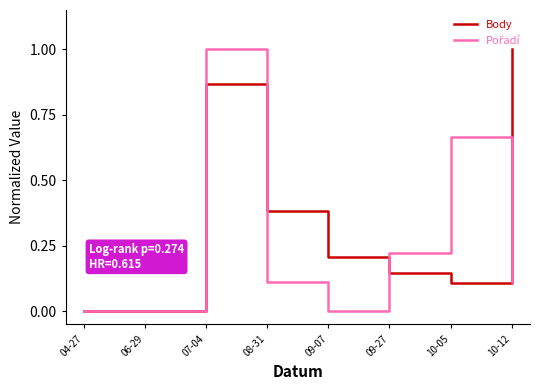

What is the highest value of the Body series?

1.0